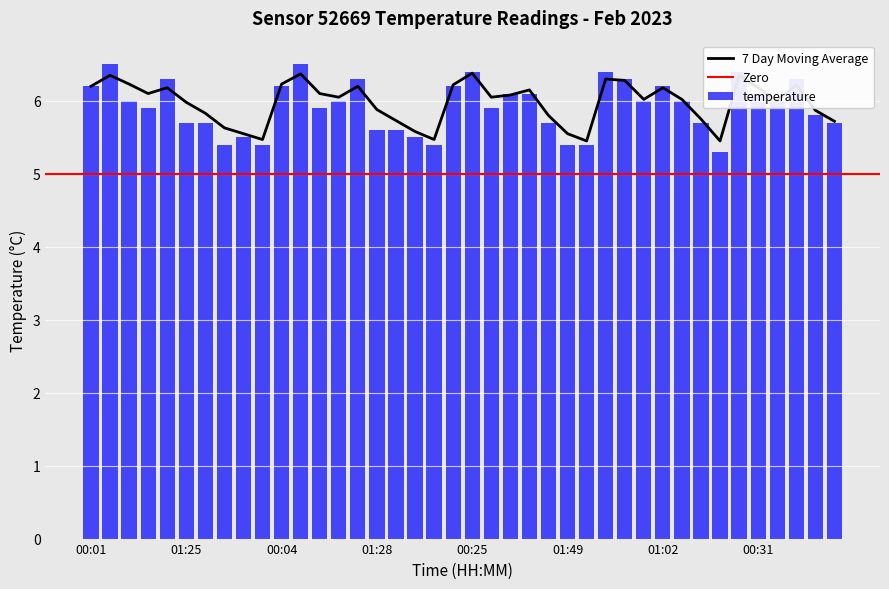

Read the moving_avg_temp value at 02:06.

5.5